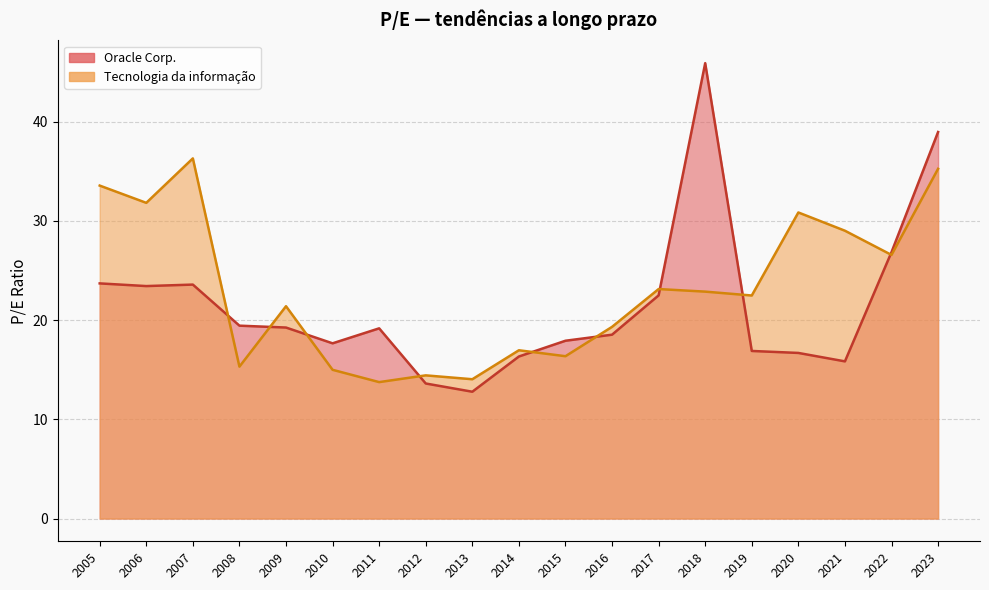

How many interior local peaks does the Oracle Corp. series have?

3